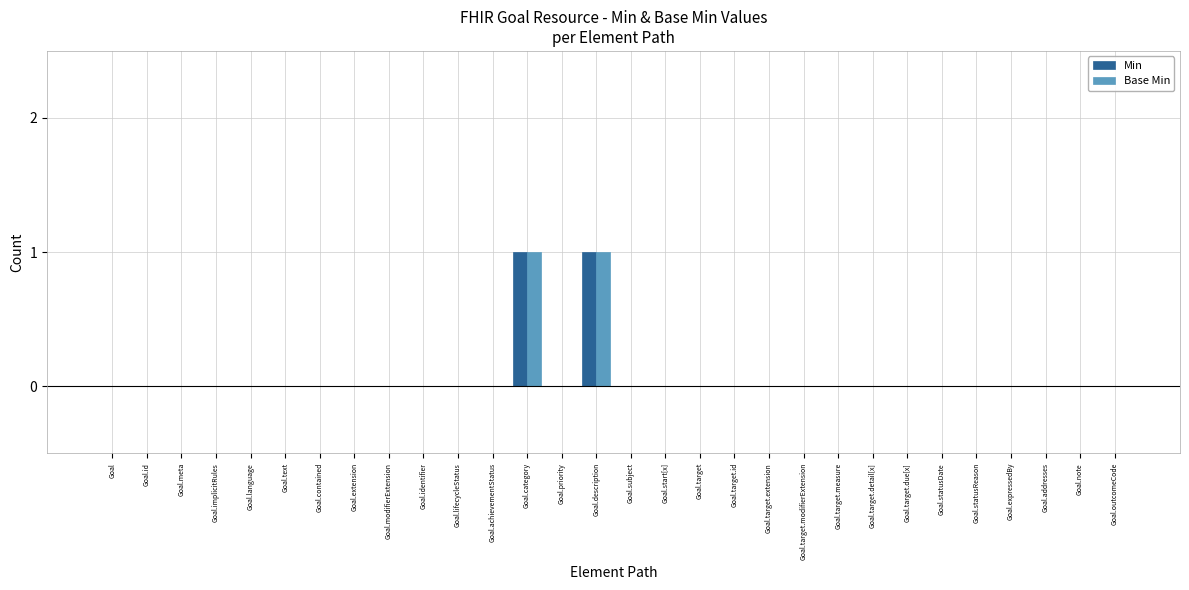

Is it true that Min equals 2 at Goal.description?

False